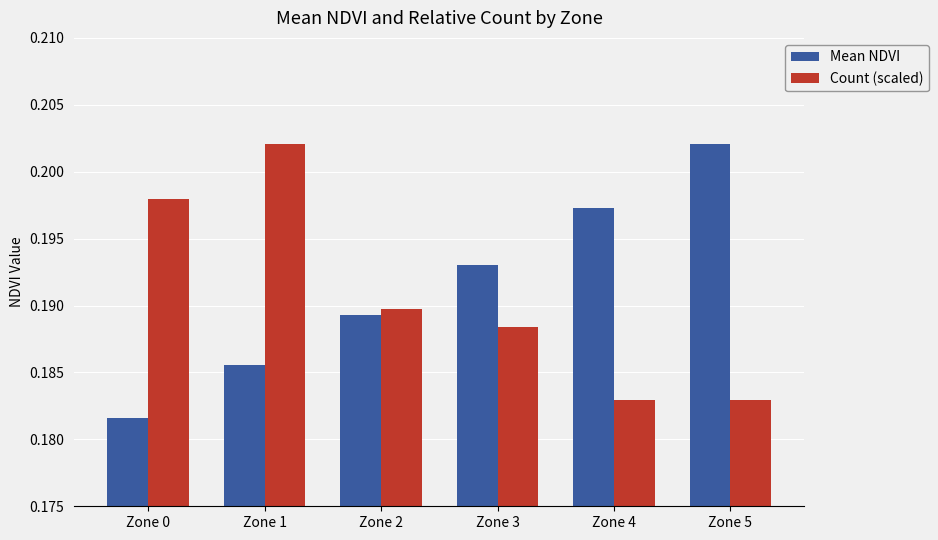

At Zone 3, list the series in order from largest to smallest.

Mean NDVI, Count (scaled)